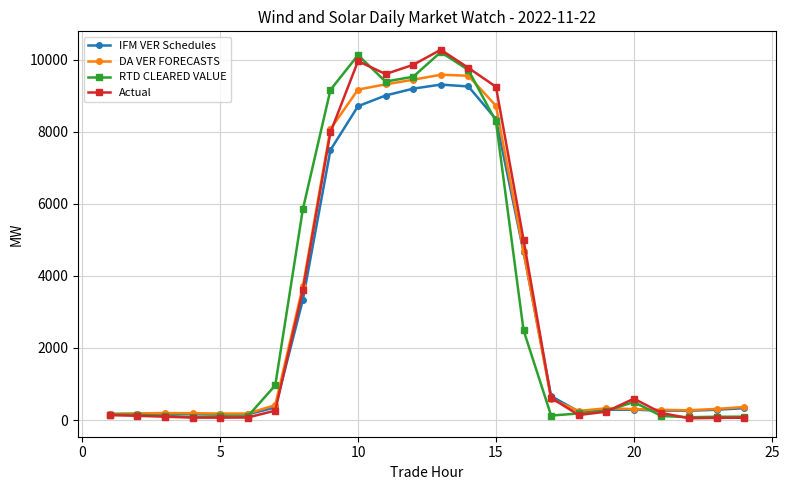

True or false: Actual has more than 2 interior local peaks.

True